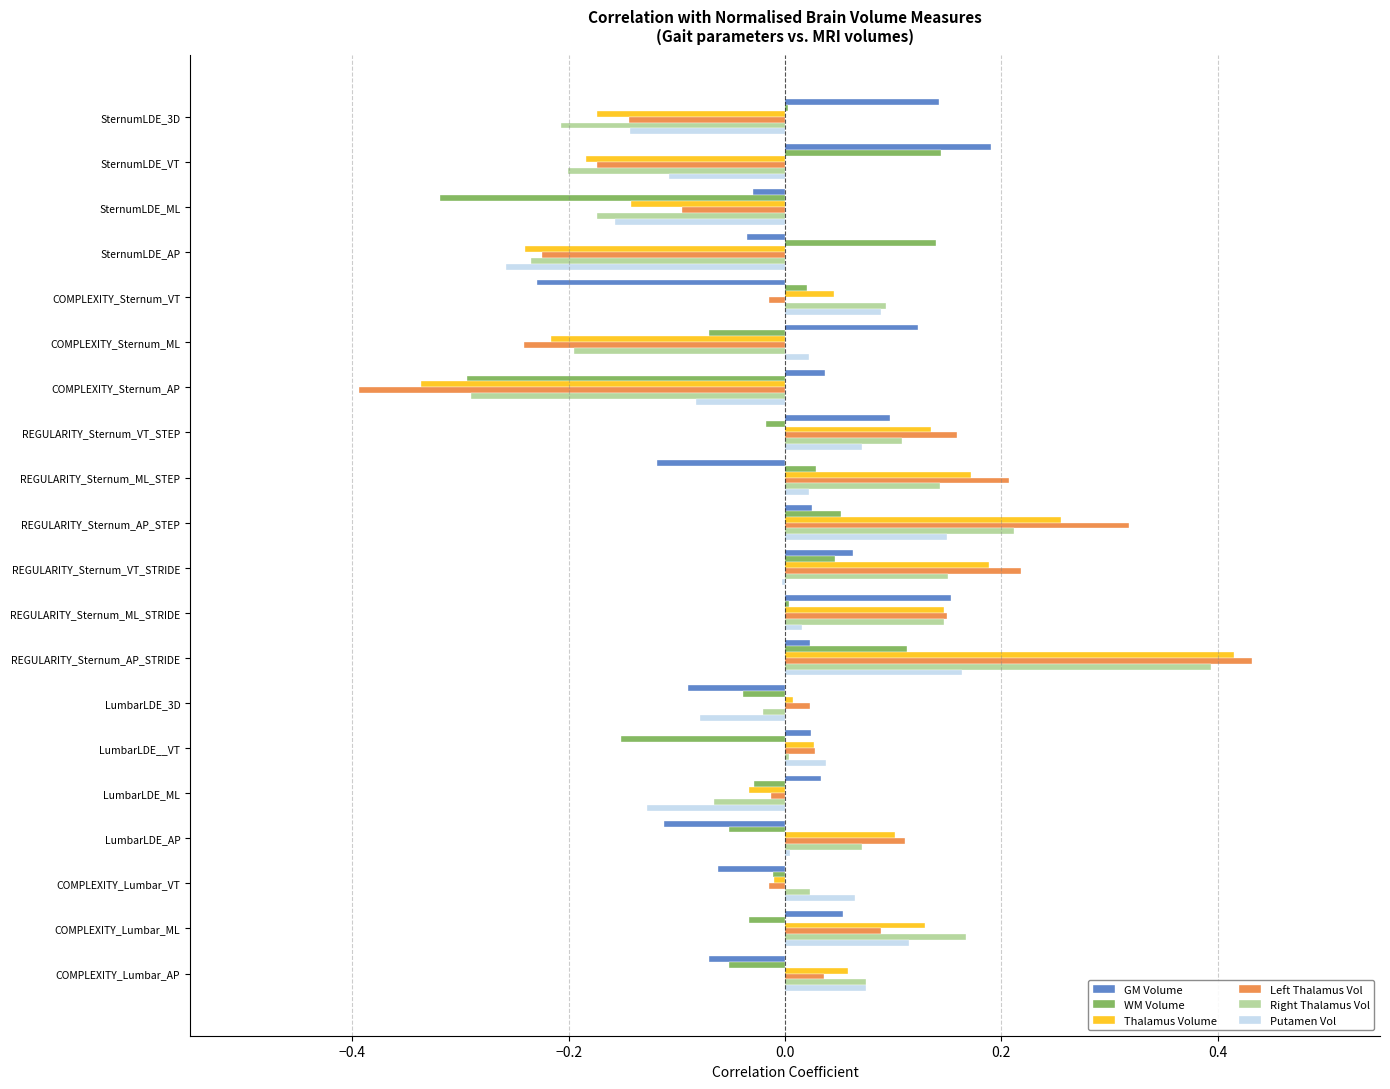

Is the value of WM Volume at COMPLEXITY_Sternum_VT greater than the value of Left Thalamus Vol at REGULARITY_Sternum_AP_STEP?

No